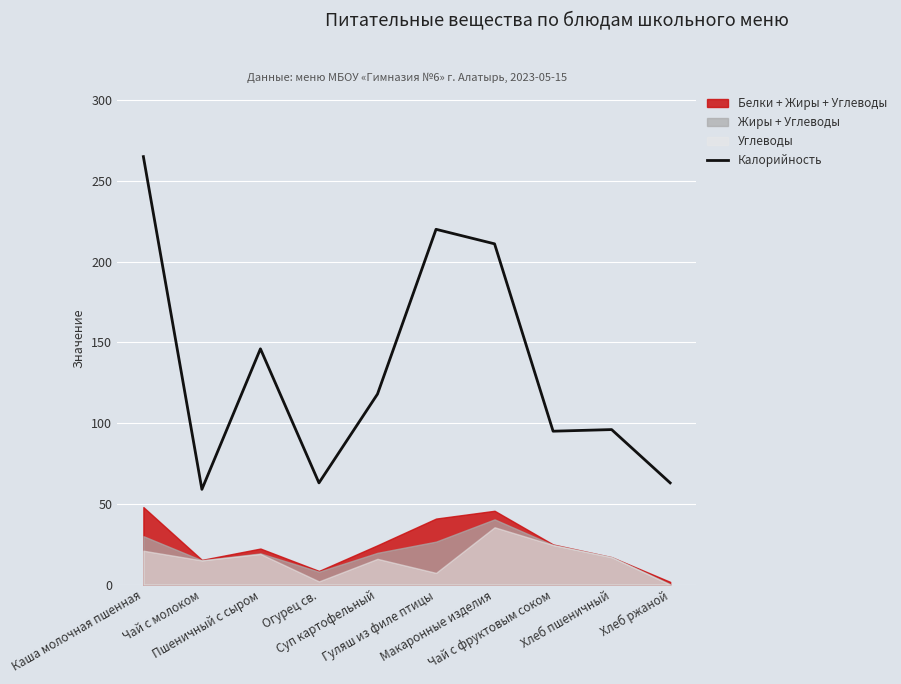

Between Чай с фруктовым соком and Макаронные изделия, which is larger?

Макаронные изделия